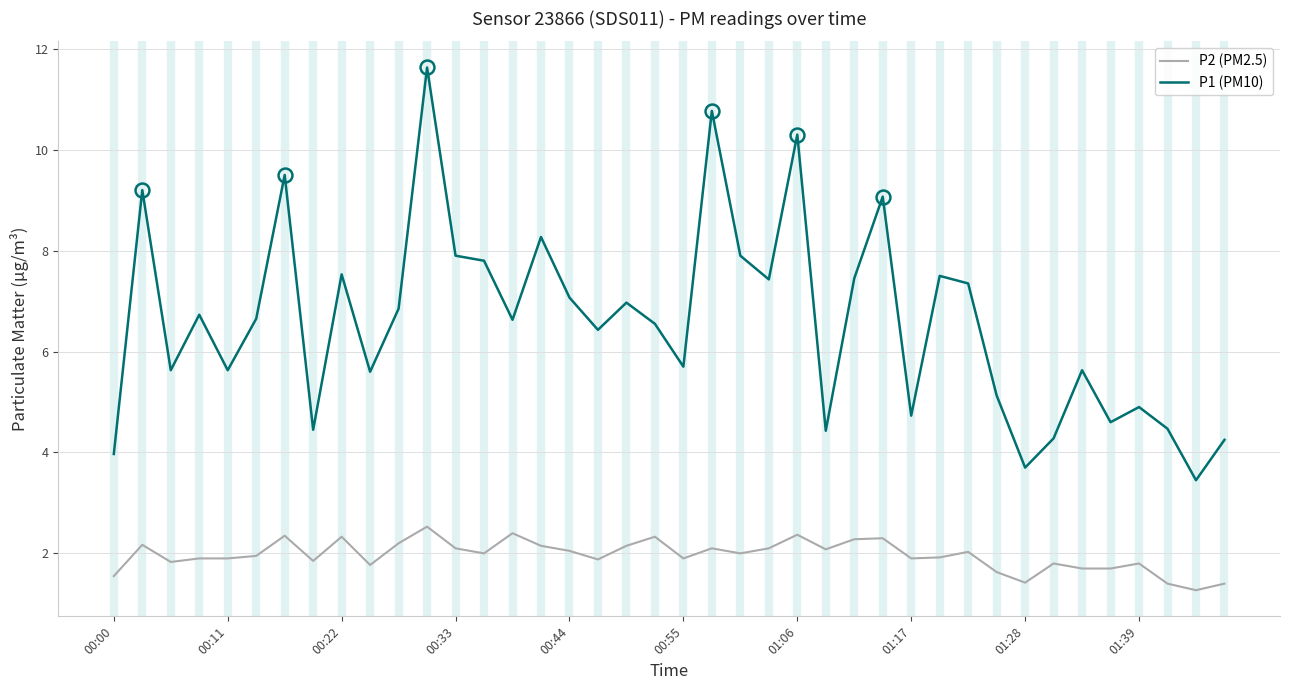

Which series has the largest total across all categories?

P1 (PM10)